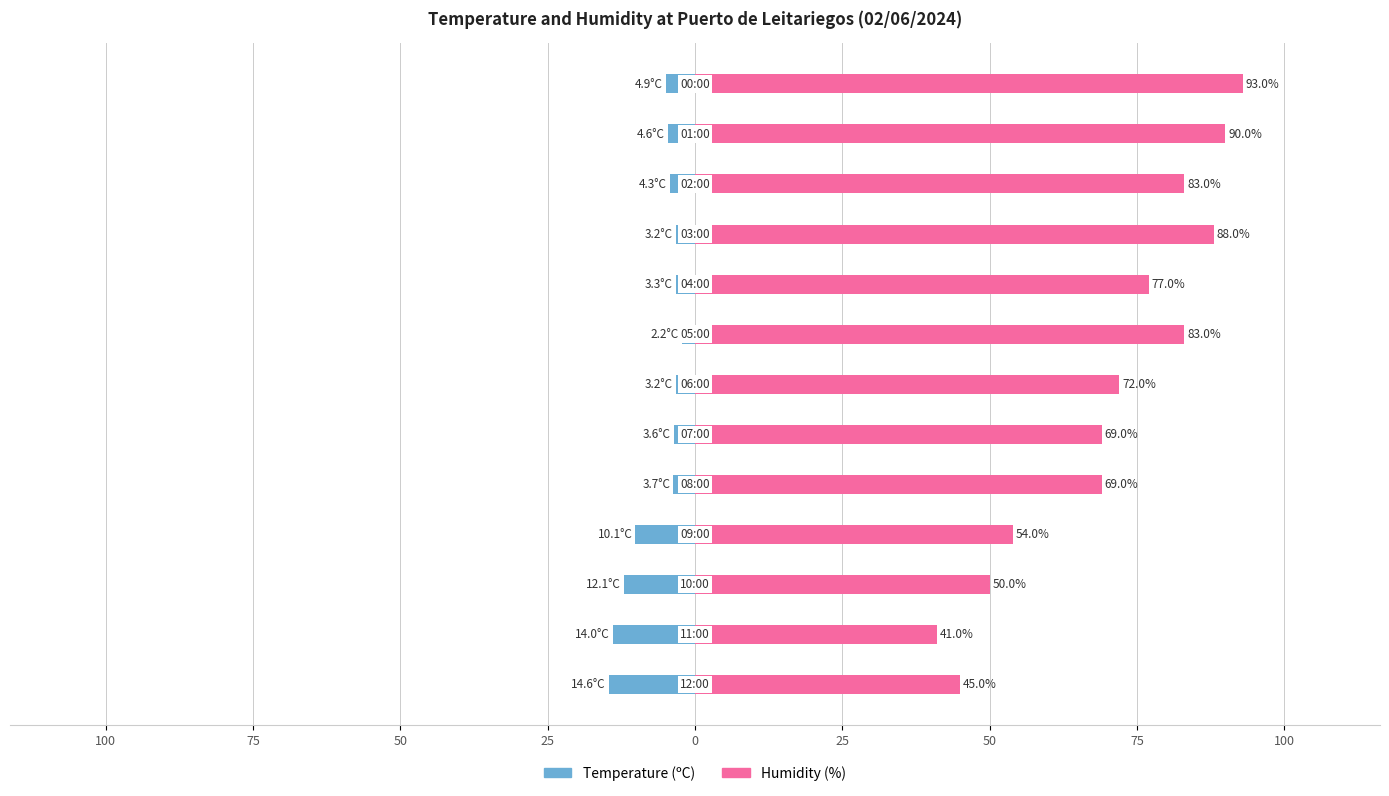

At how many categories does at least one series exceed 29?

13